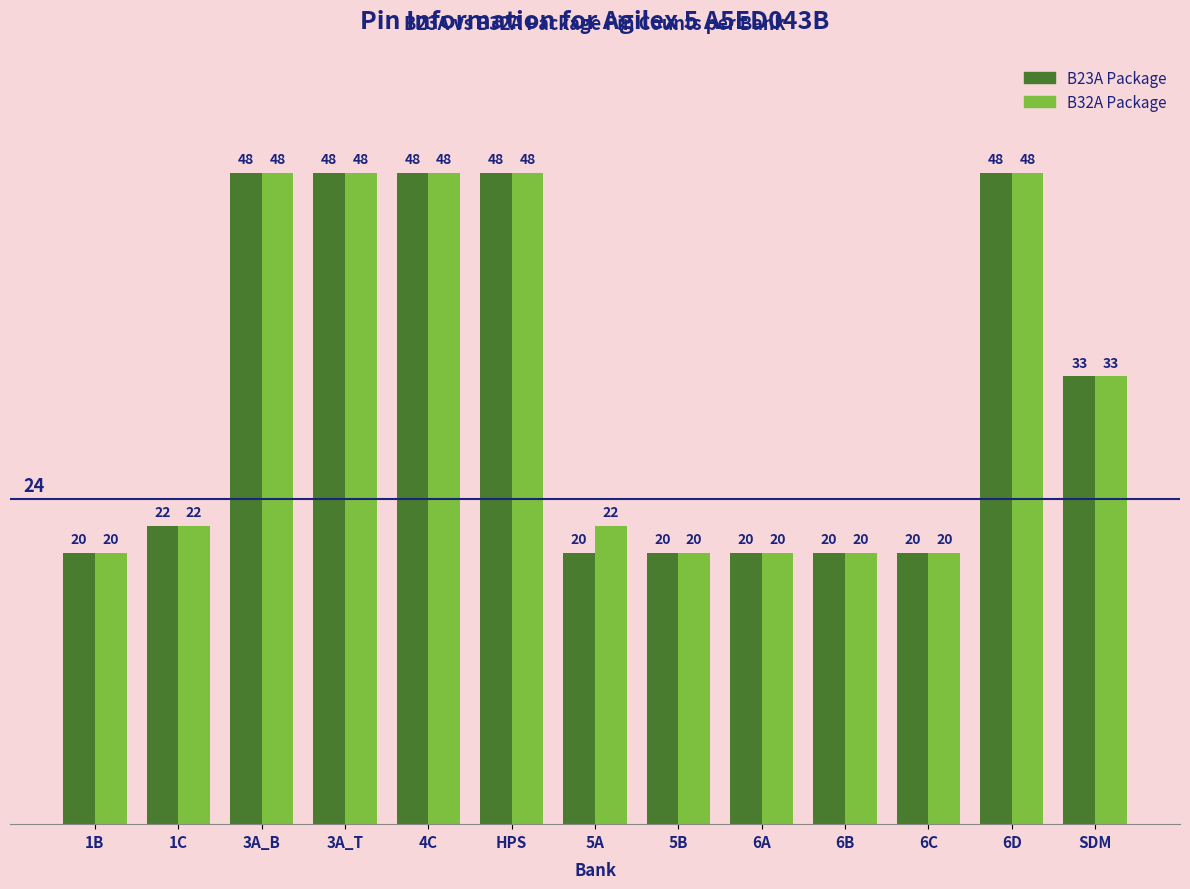

At how many categories does at least one series exceed 44?

5